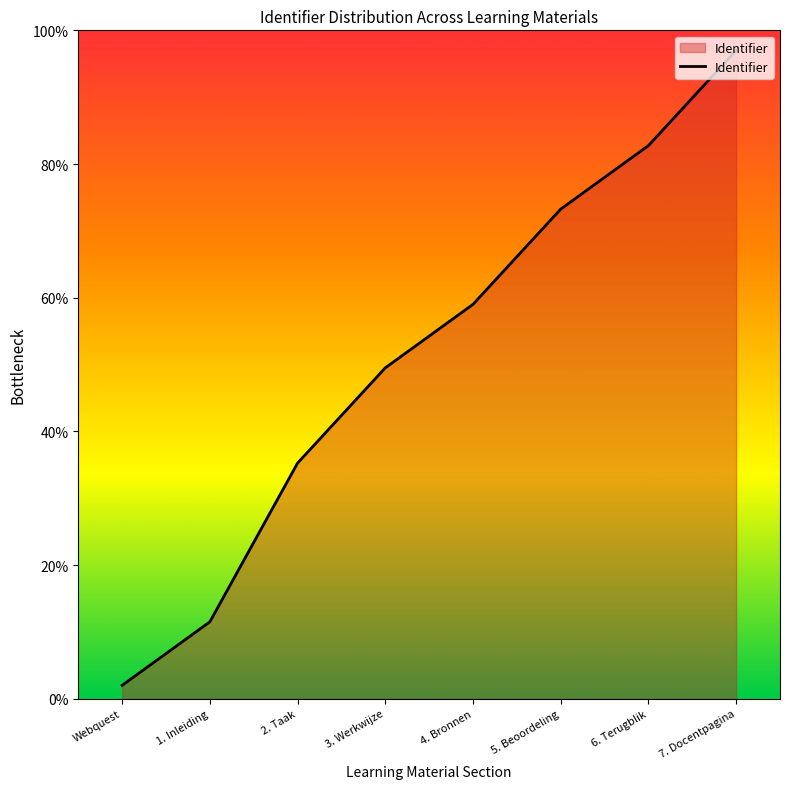

At which category does the chart reach its peak across all series?

7. Docentpagina